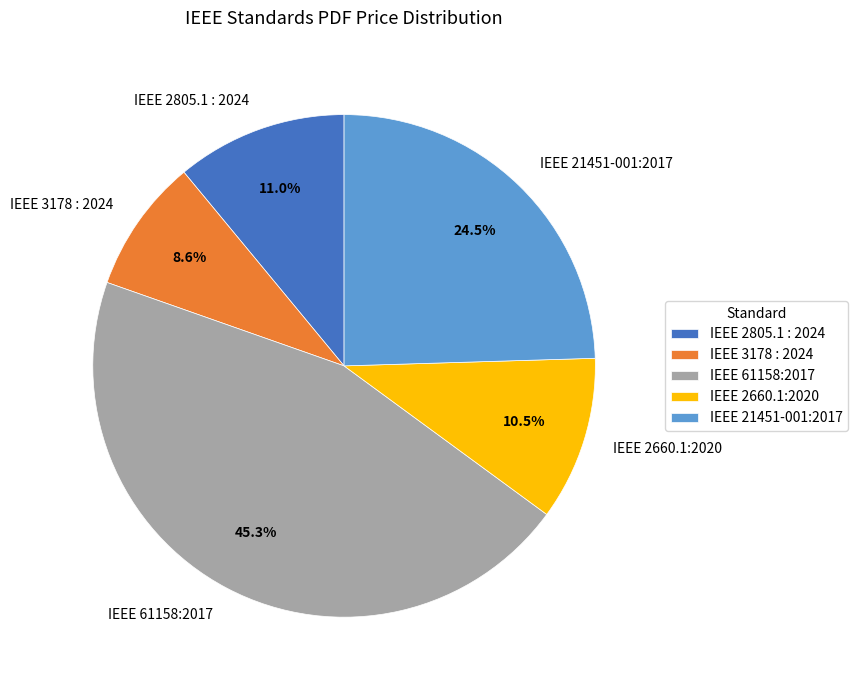

True or false: IEEE 61158:2017 accounts for 53% of the total.

False